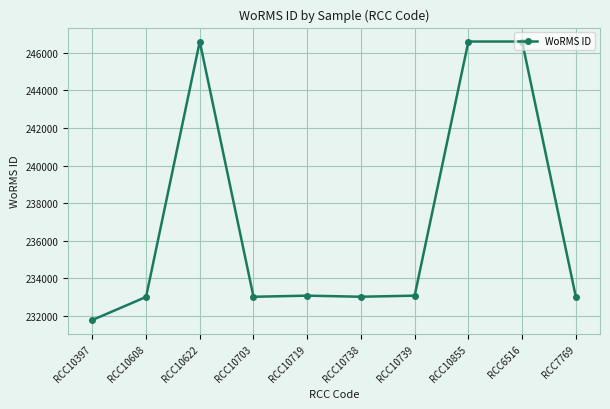

The chart shows a value of 246593 at RCC6516. True or false?

True